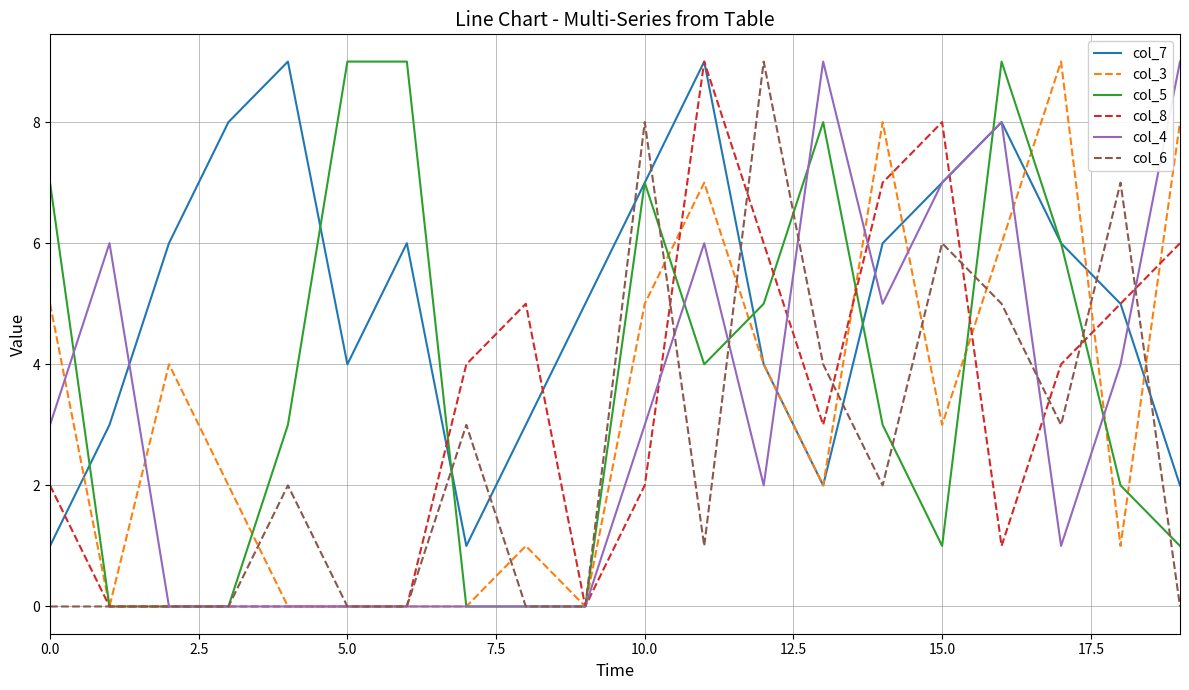

What is the greatest value displayed?

9